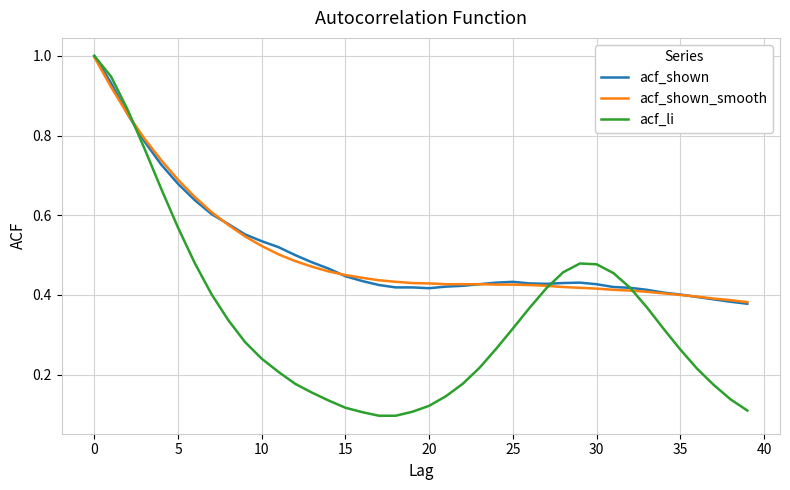

Which series has the widest spread of values?

acf_li